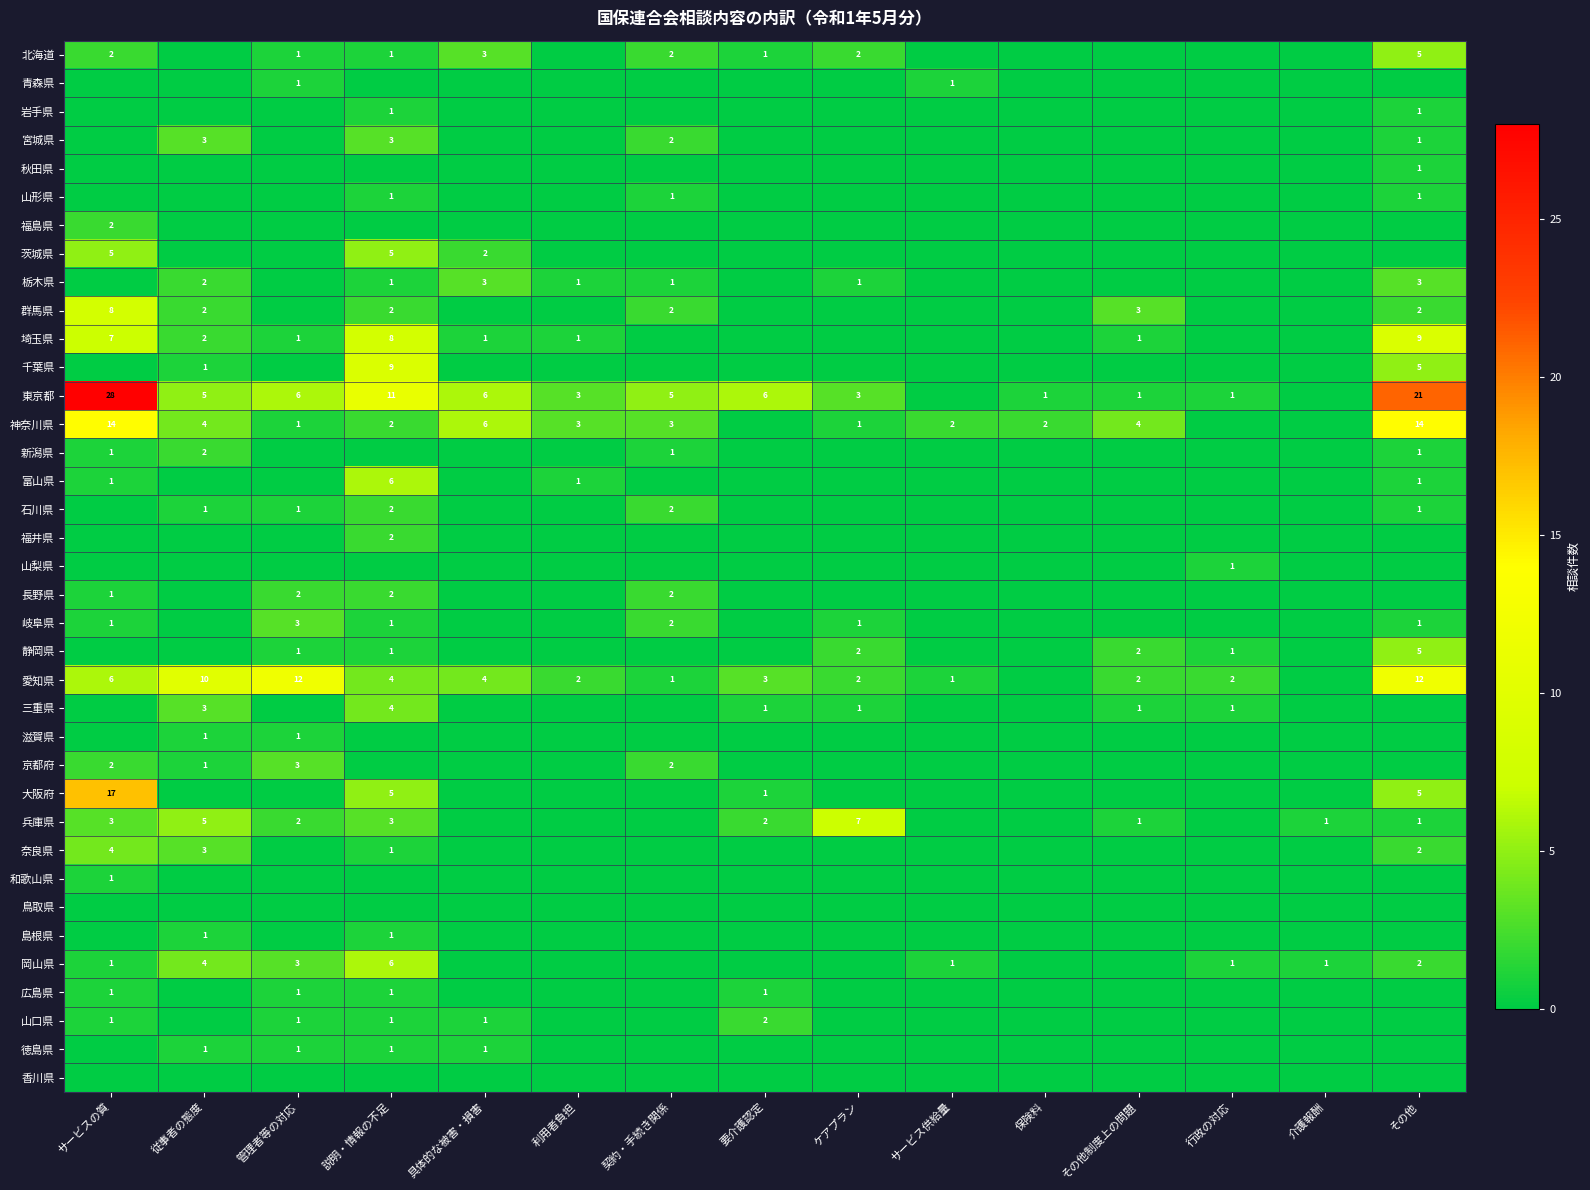

The 石川県 series shows 1 at その他. True or false?

True